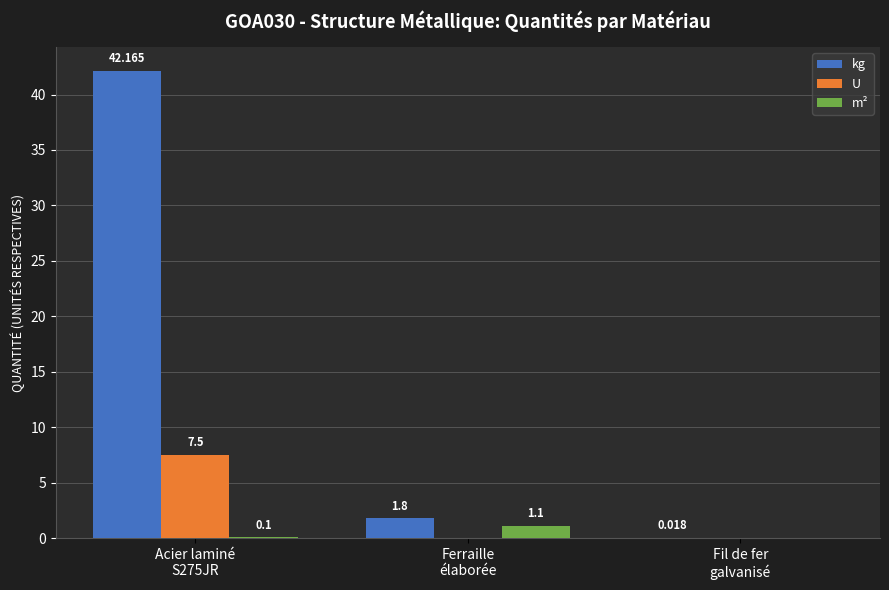

How many categories are shown in the chart?

3